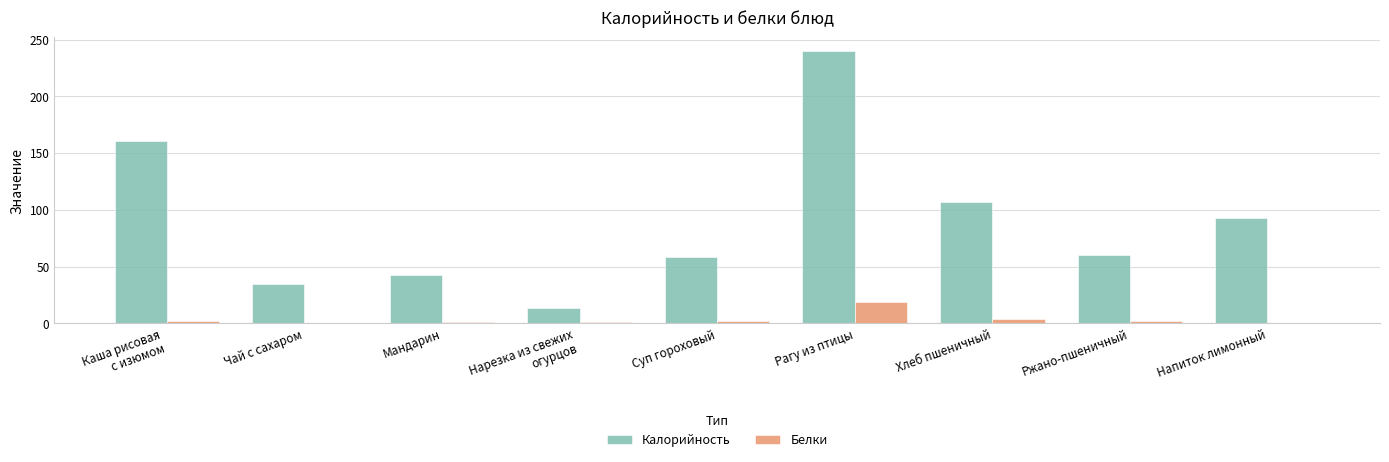

What is the maximum value shown in the chart?

240.1